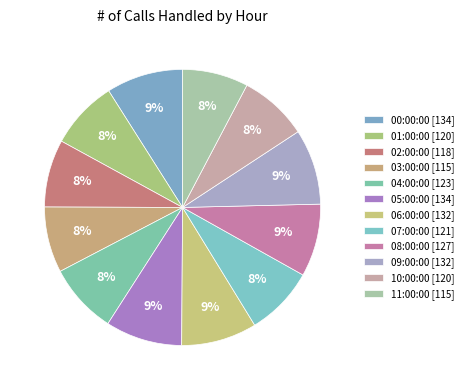

How many segments does this pie chart have?

12